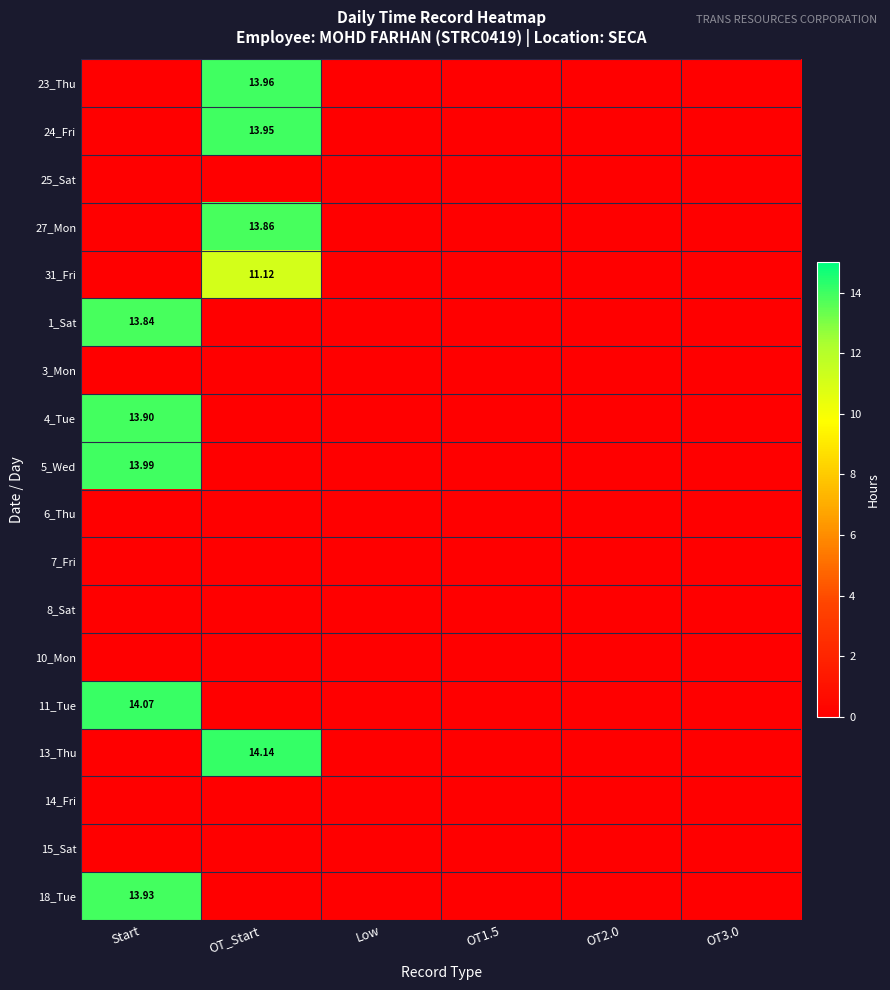

At which category is the sum across all series the highest?

Start